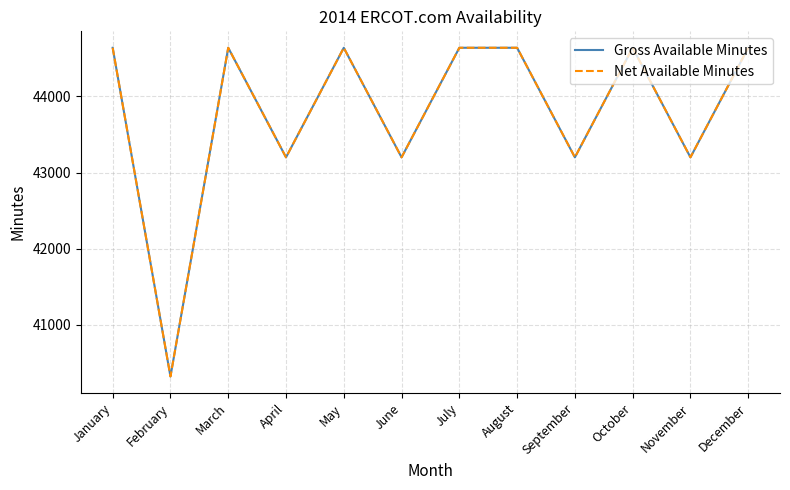

What is the average value of the Net Available Minutes series?

43800